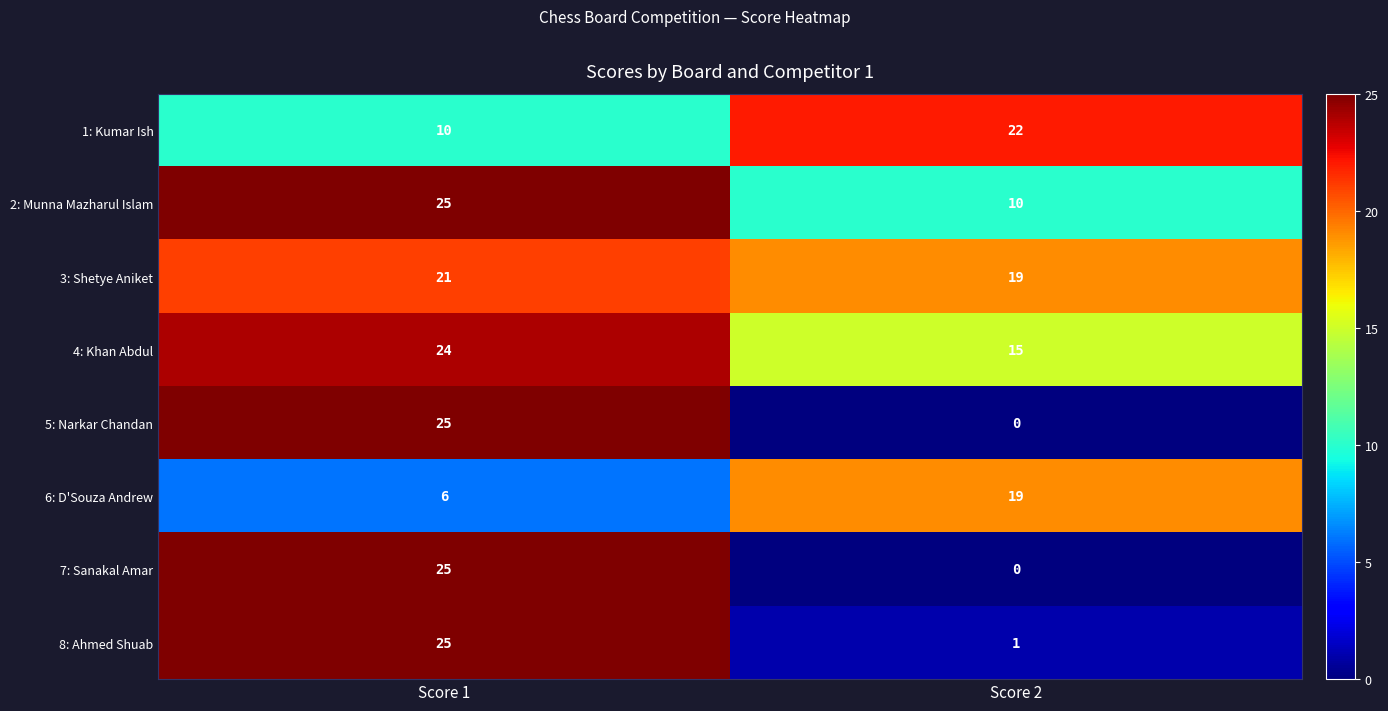

Which series has the largest total across all categories?

3: Shetye Aniket